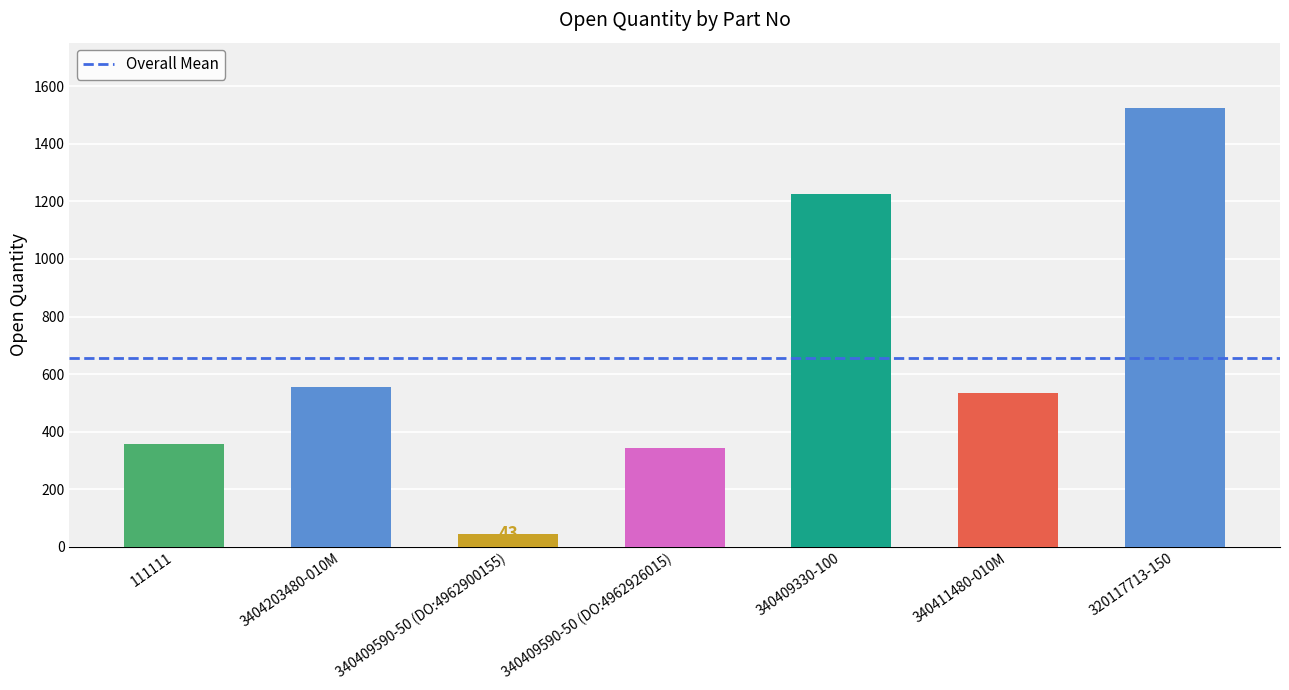

Which label corresponds to the largest value in the chart?

320117713-150